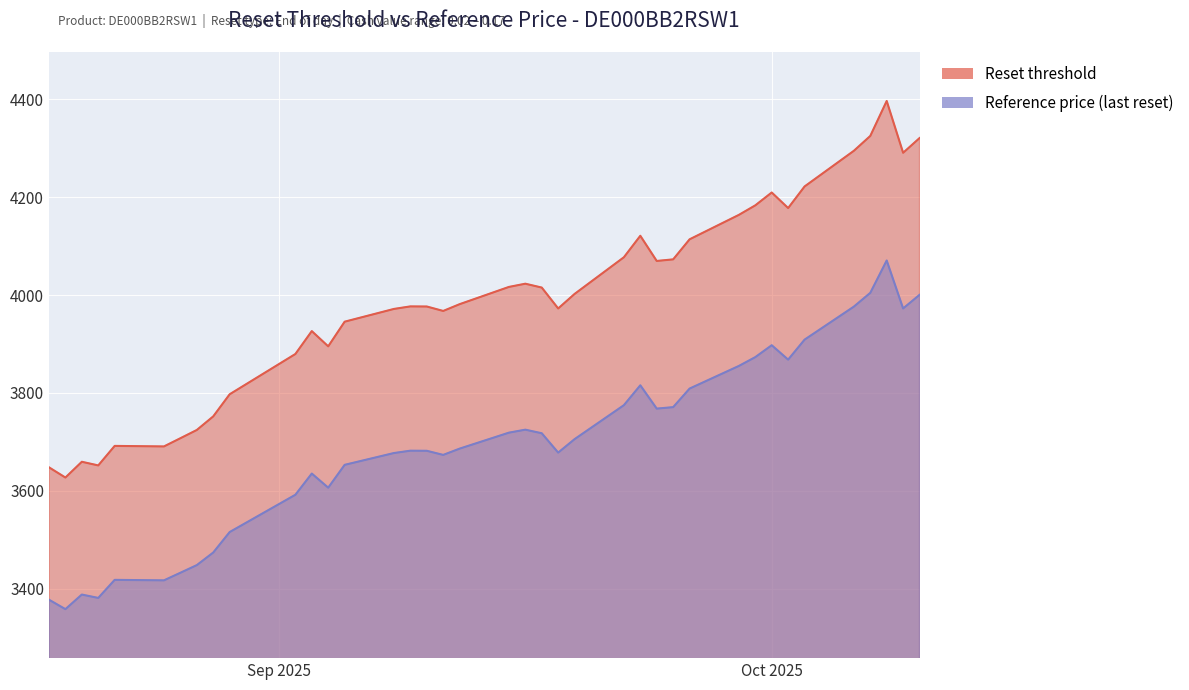

True or false: Reference price (last reset) and Reset threshold intersect in this chart.

False